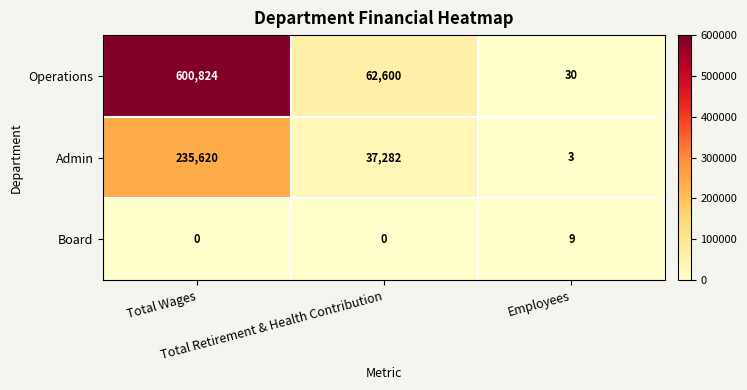

Count the Board values in the range 0 to 9.

3